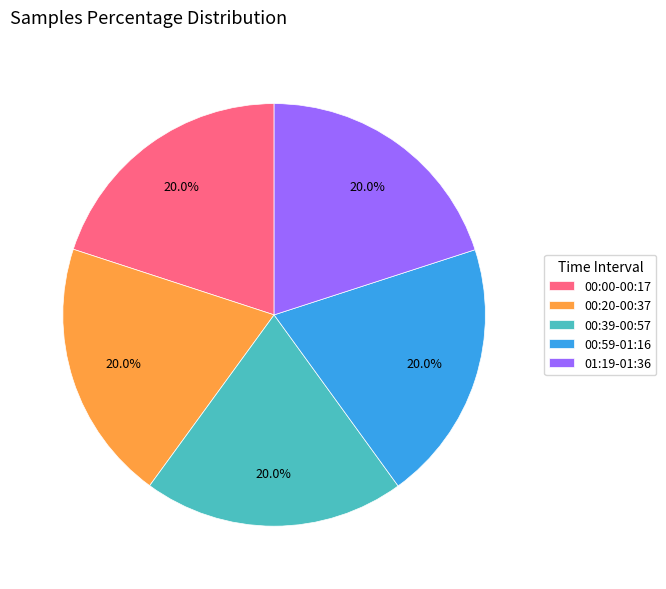

Is the sum of 00:39-00:57 and 01:19-01:36 greater than half?

No